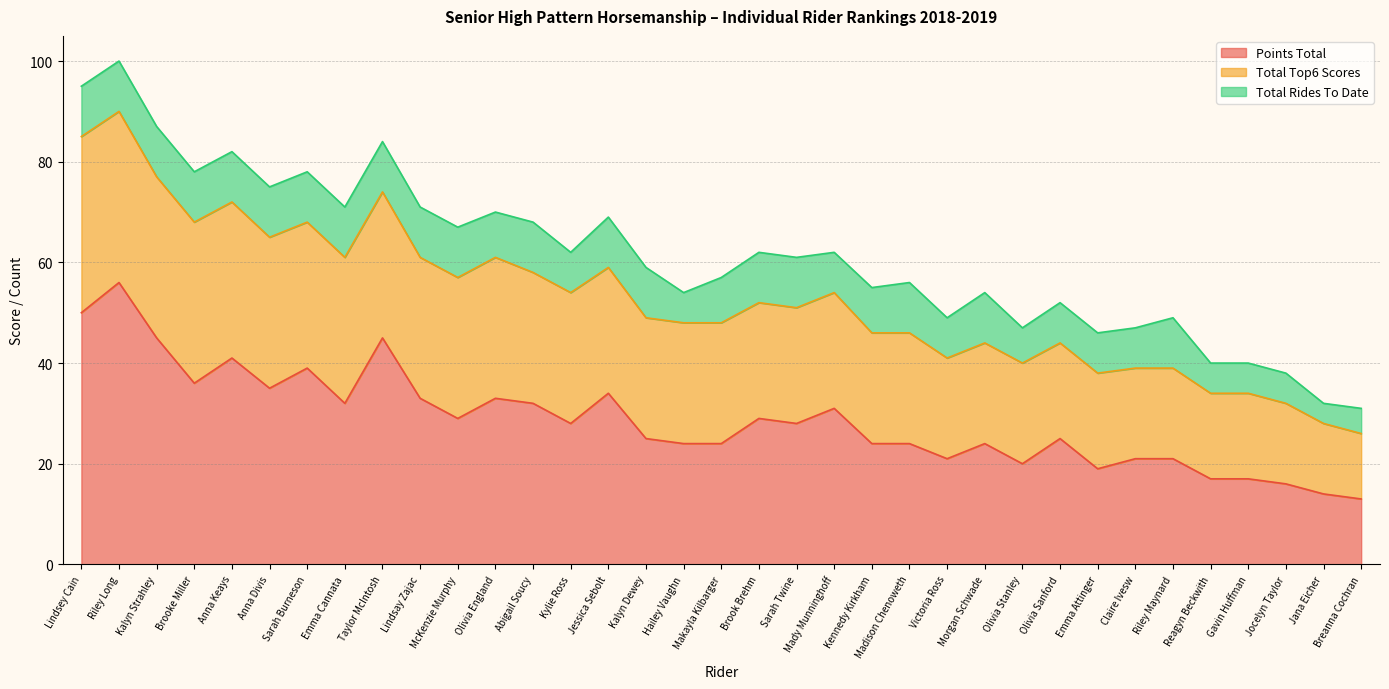

Which category has the lowest value in the Total Rides To Date series?

Jana Eicher